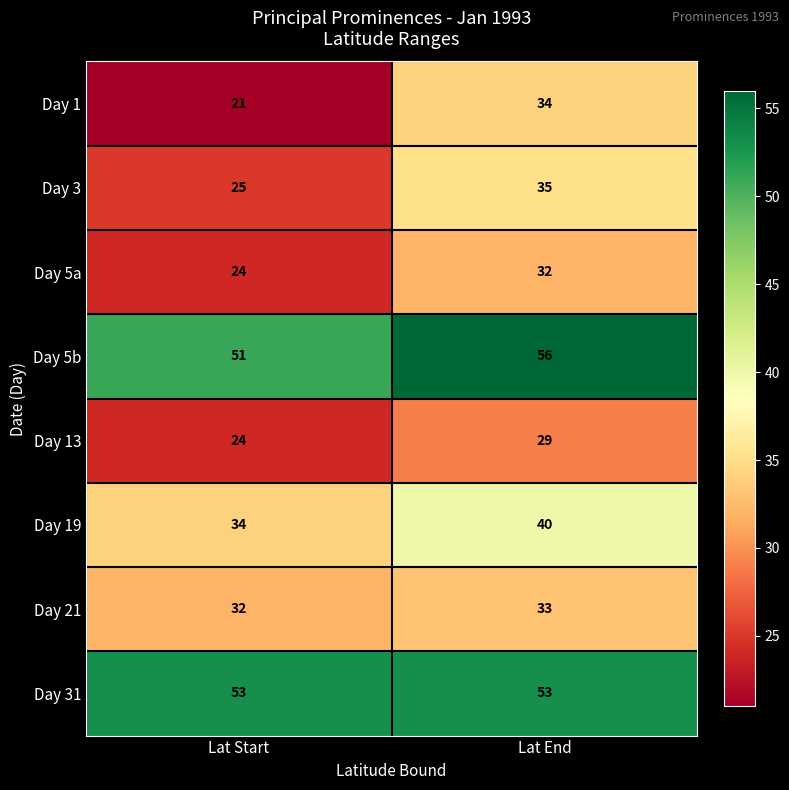

Reading right to left, list all the values displayed in this chart.

Day 1: Lat End=34	Lat Start=21
Day 3: Lat End=35	Lat Start=25
Day 5a: Lat End=32	Lat Start=24
Day 5b: Lat End=56	Lat Start=51
Day 13: Lat End=29	Lat Start=24
Day 19: Lat End=40	Lat Start=34
Day 21: Lat End=33	Lat Start=32
Day 31: Lat End=53	Lat Start=53